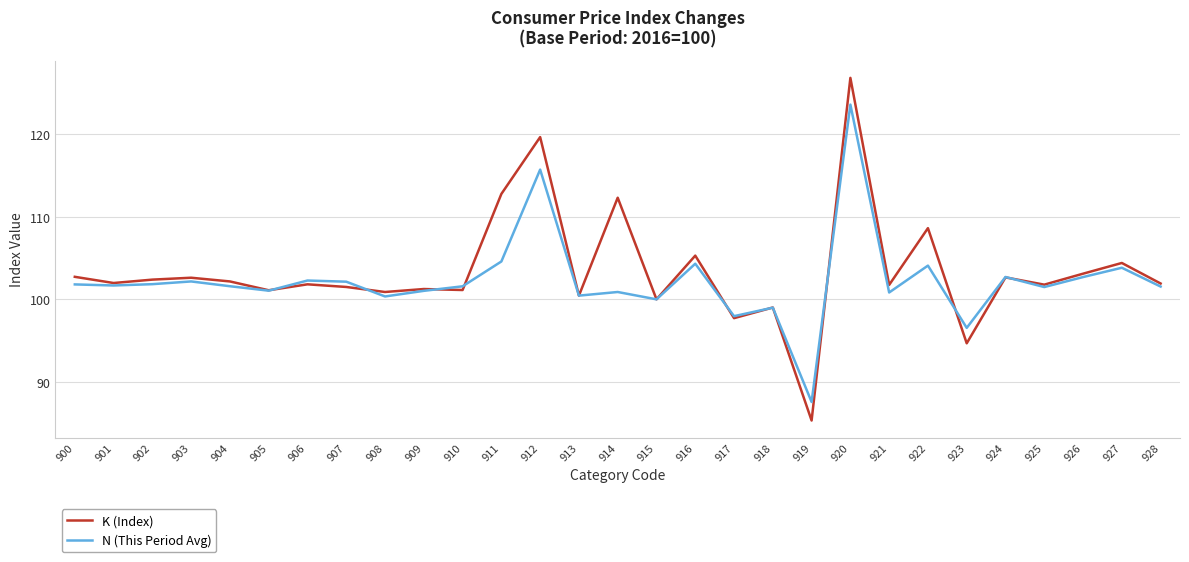

What is the approximate value of N (This Period Avg) at 906?

102.3